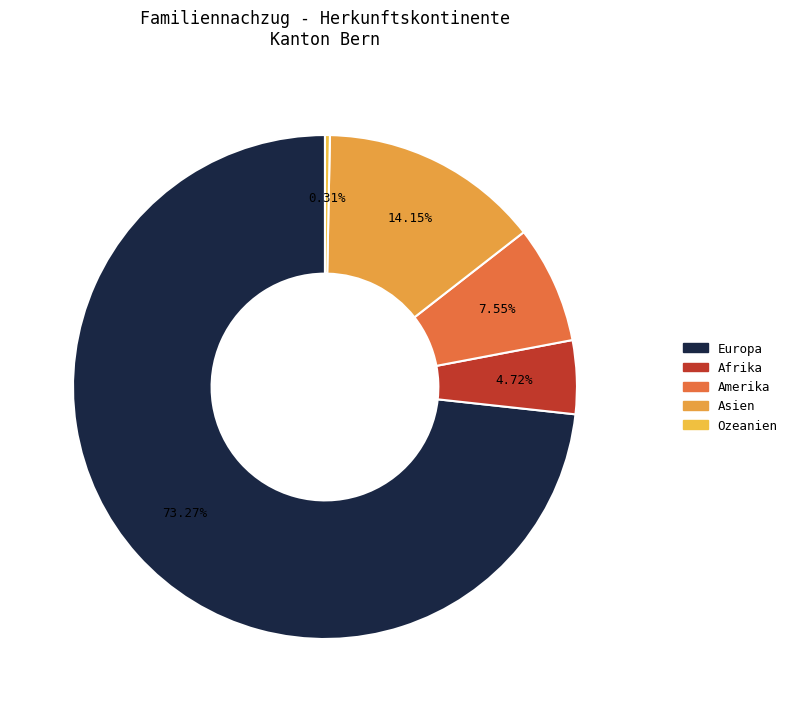

What is the smallest slice in the pie chart?

Ozeanien